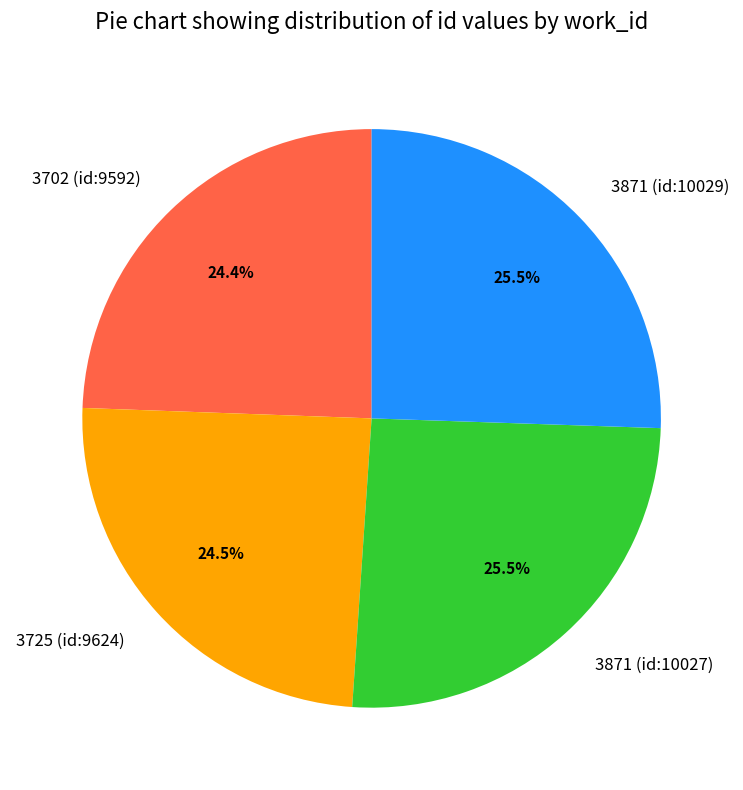

Is 3702 (id:9592) the majority of the pie?

No